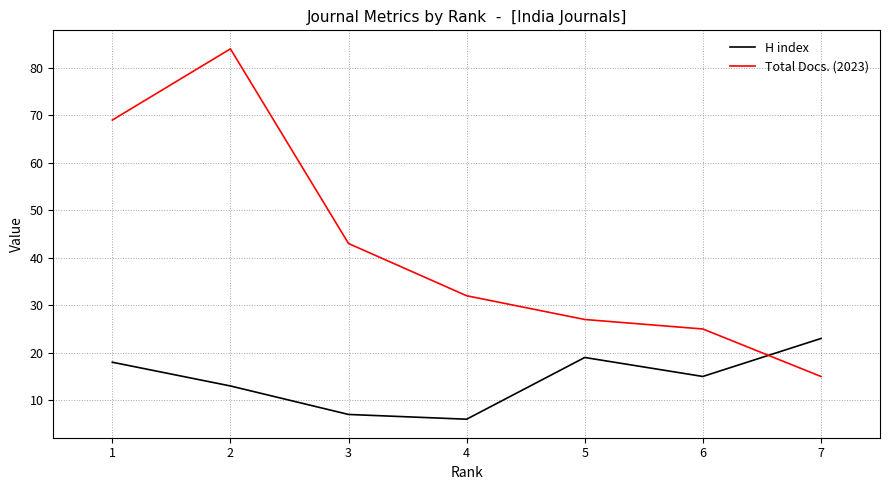

Between 4 and 5, which series saw the biggest shift?

H index